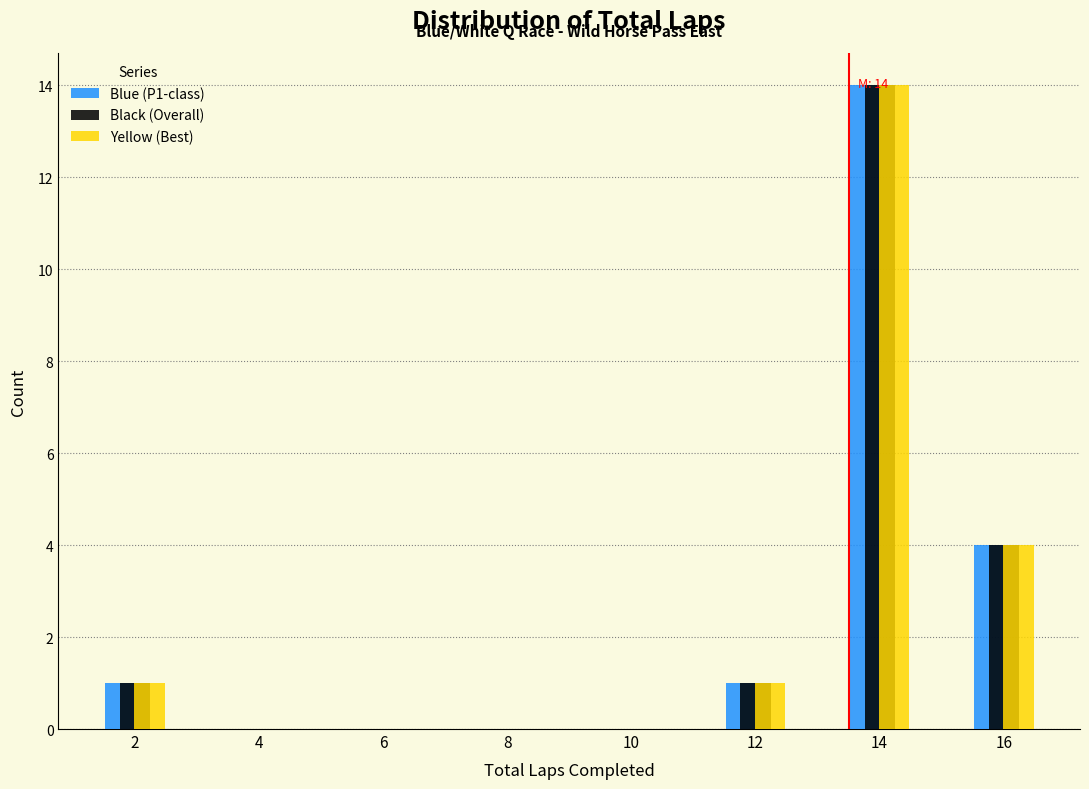

In the Blue (P1-class) series, which range on the x-axis has the tallest bar?

13 to 15